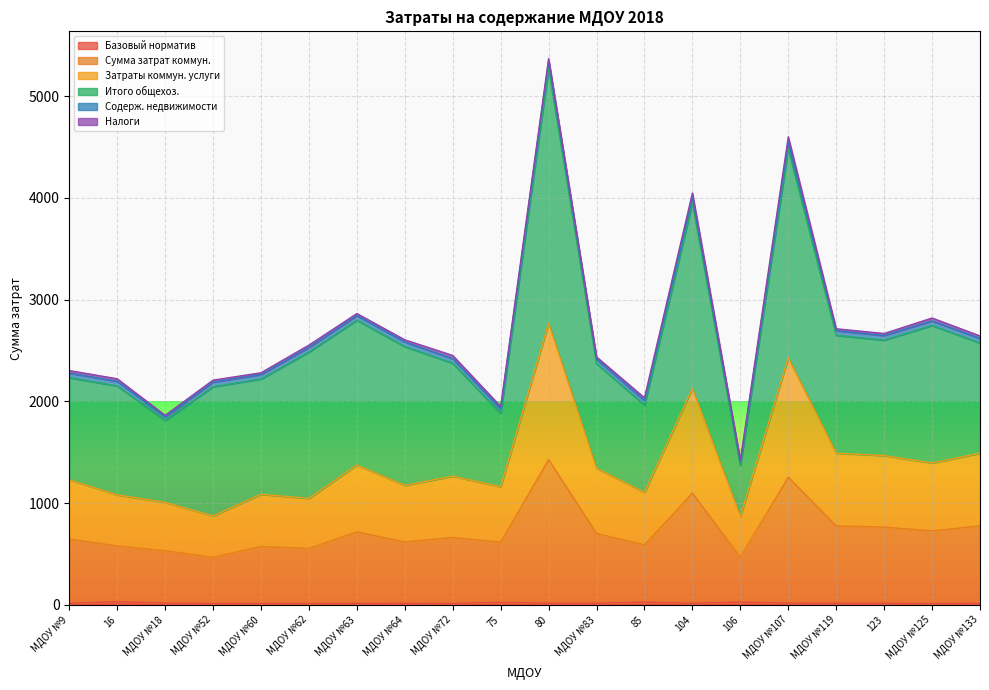

True or false: Затраты коммун. услуги and Сумма затрат коммун. intersect in this chart.

False